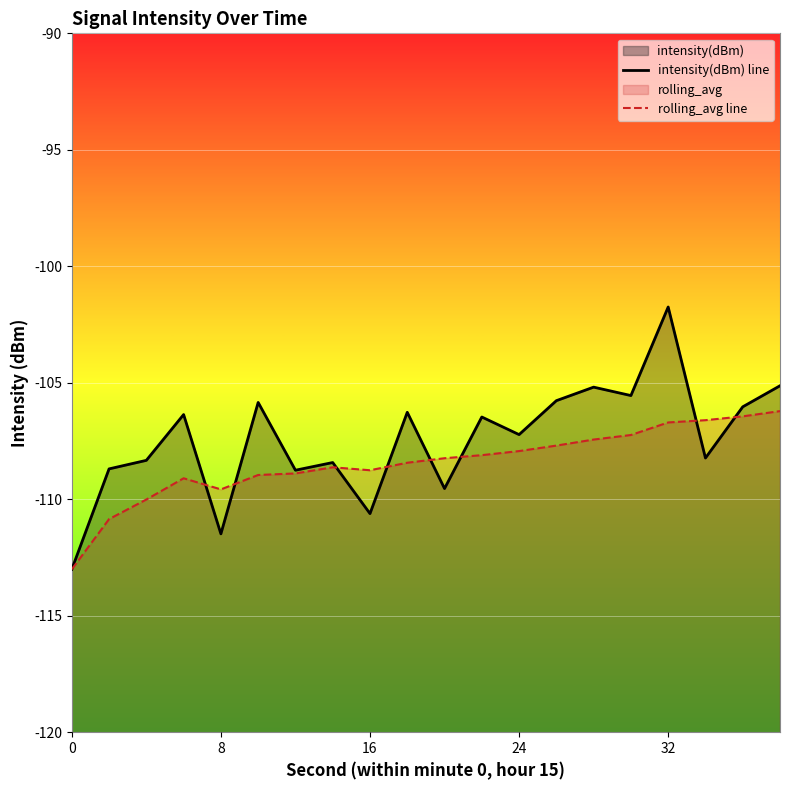

What is the approximate value of intensity(dBm) line at 0?

-113.0